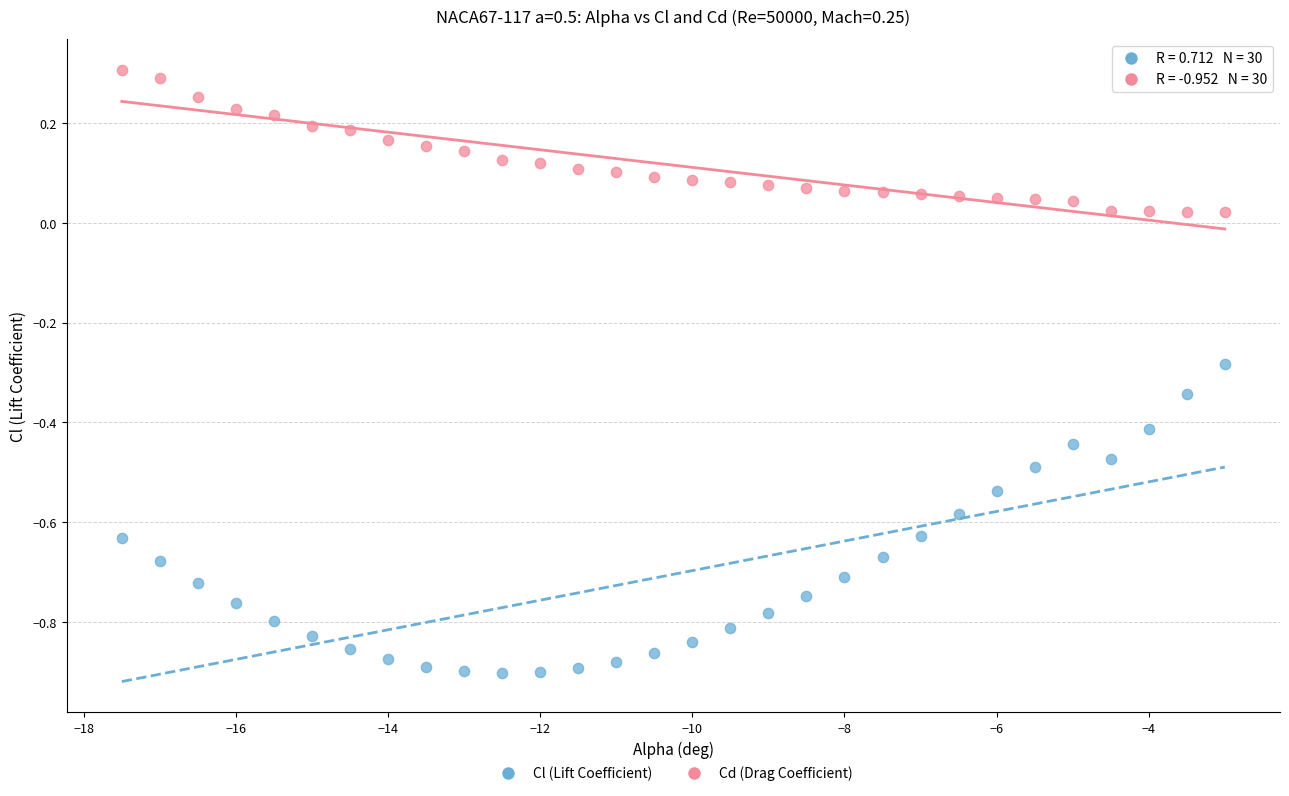

Across all data points, what is the range of X values (max minus min)?

14.5